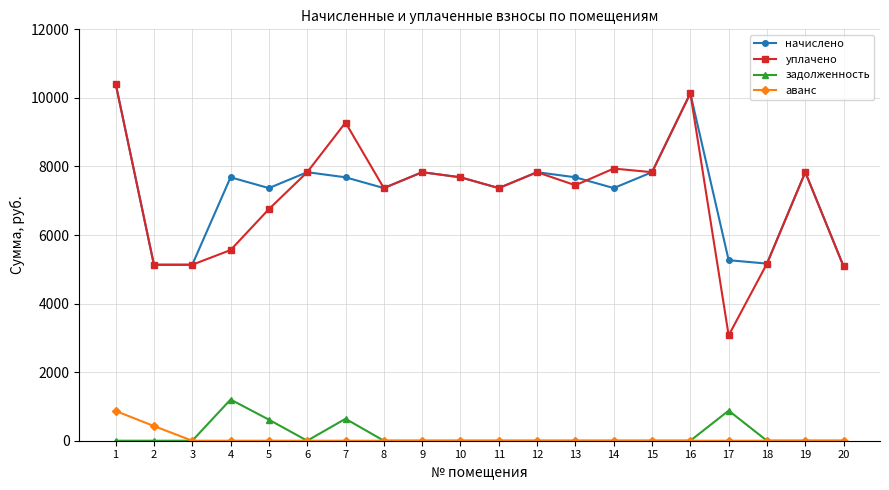

What is the value of the уплачено point at the 16th from the left?

10134.8